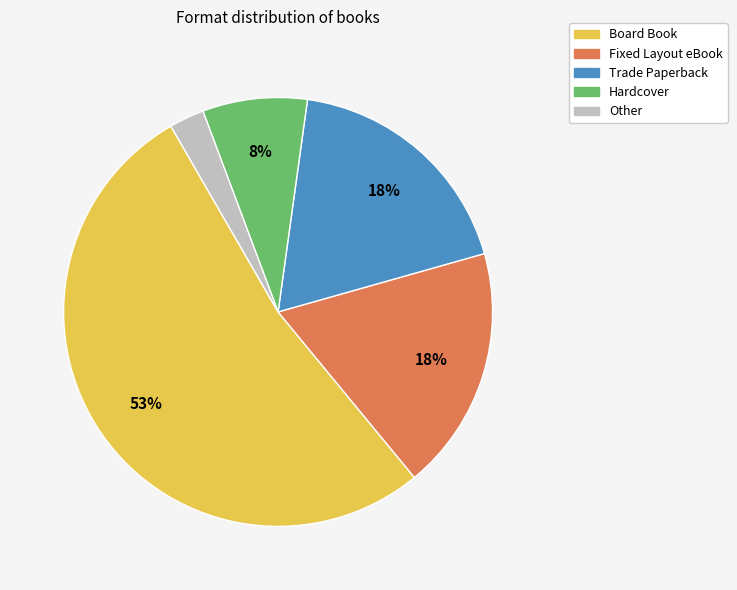

The Hardcover slice represents 8% of the pie. True or false?

True